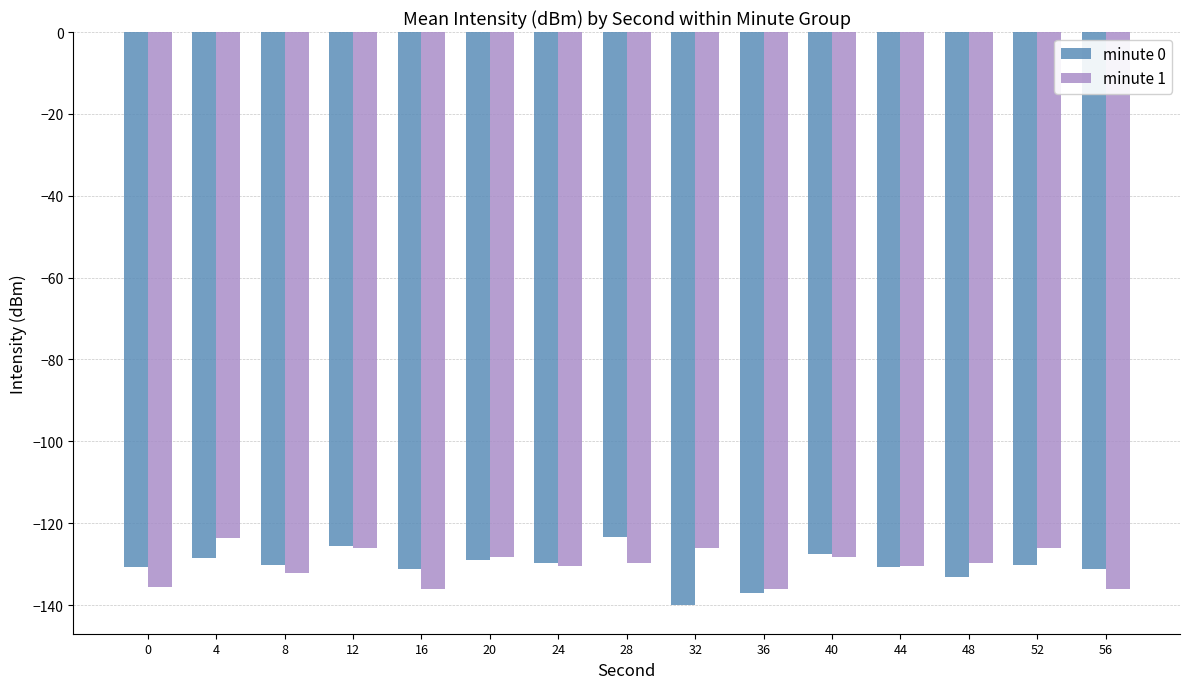

At which label does minute 1 first exceed -129?

4